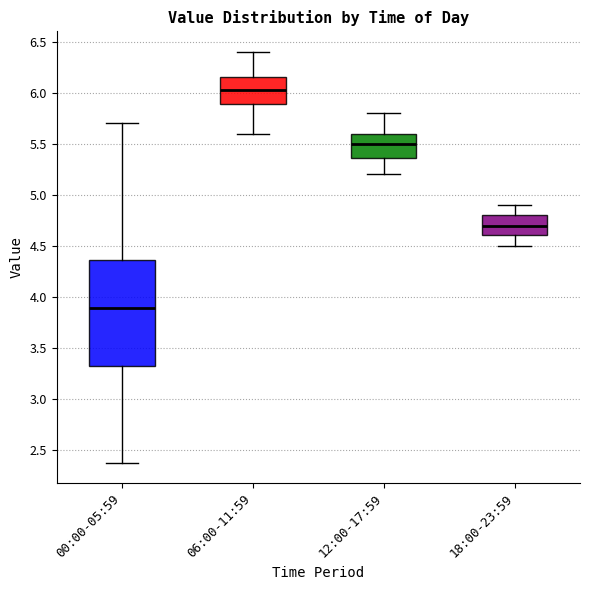

Which box's median line is the lowest?

00:00-05:59